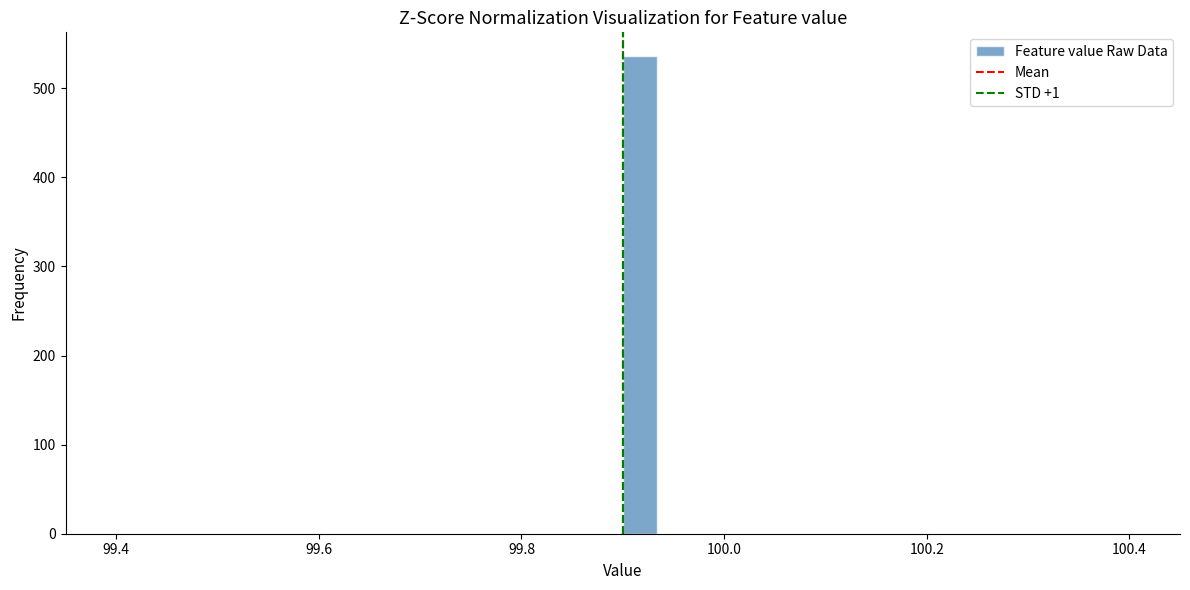

Around what value on the x-axis is the tallest bar? Give the approximate position of its centre, as read against the axis.

99.92